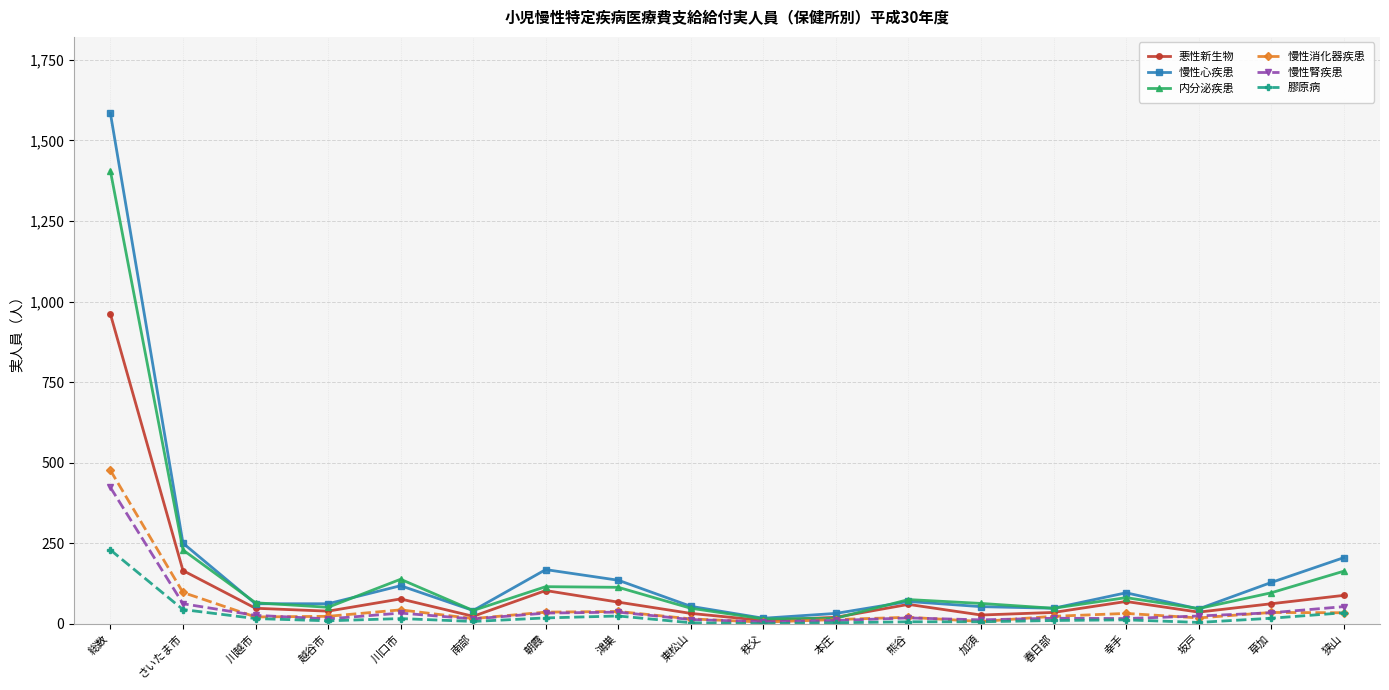

What is the label of the 8th point from the left?

鴻巣